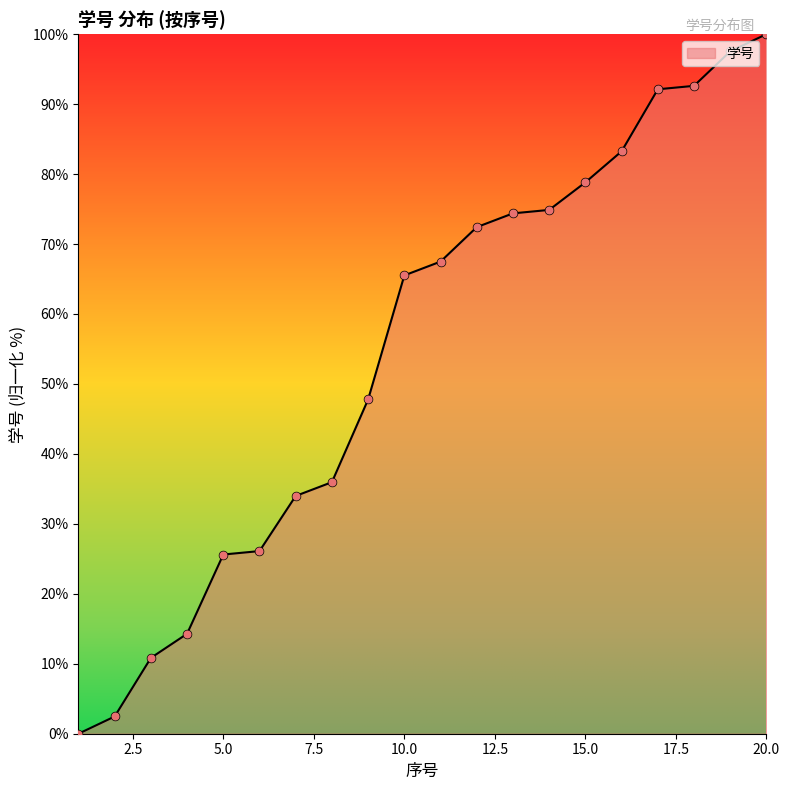

What is the difference between the maximum and minimum values?

100.0